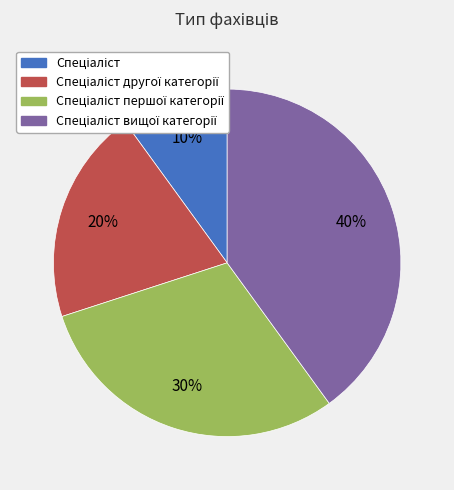

To the nearest percent, what is the average slice percentage?

25%